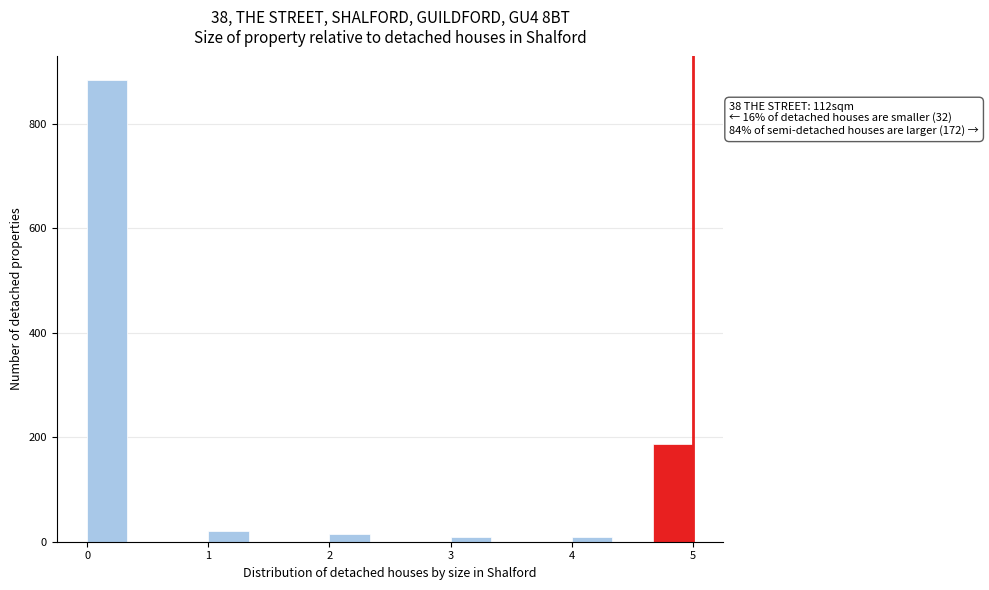

Around what value on the x-axis is the tallest bar? Give the approximate position of its centre, as read against the axis.

0.2